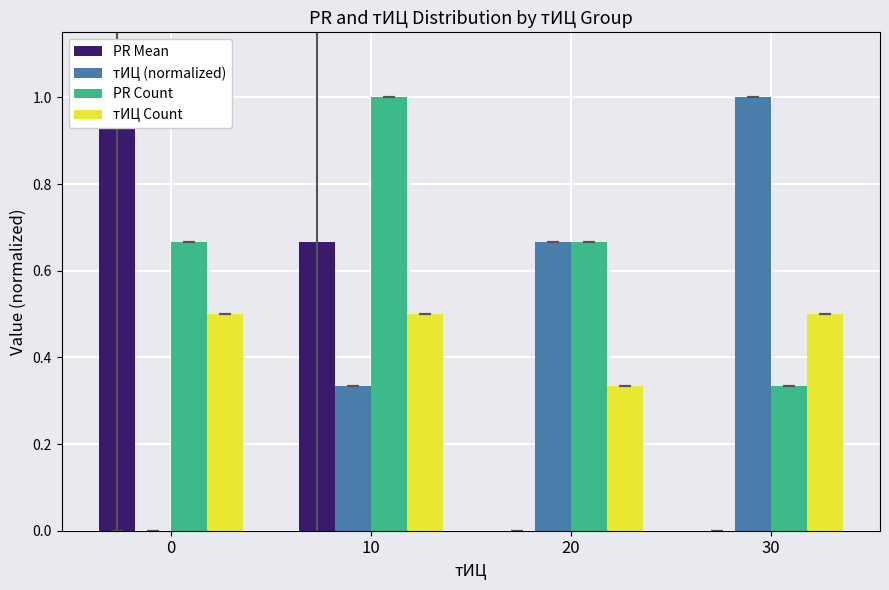

What is the value of the PR Count bar at the 1st from the left?

0.7